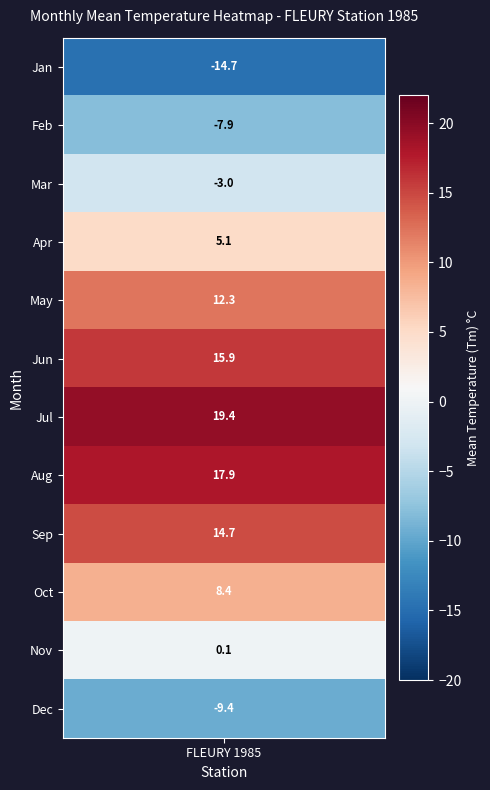

The chart shows a value of 0.0 at 10. True or false?

False